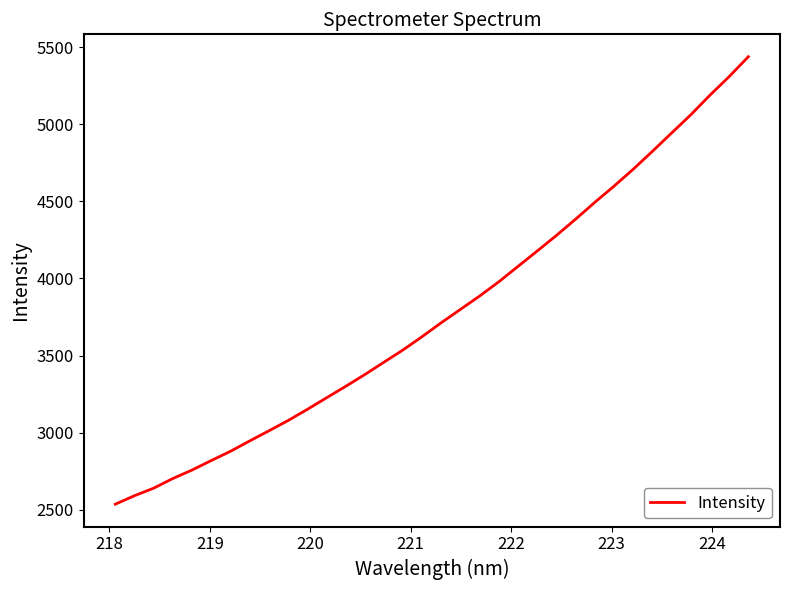

What is the average value?

3779.9